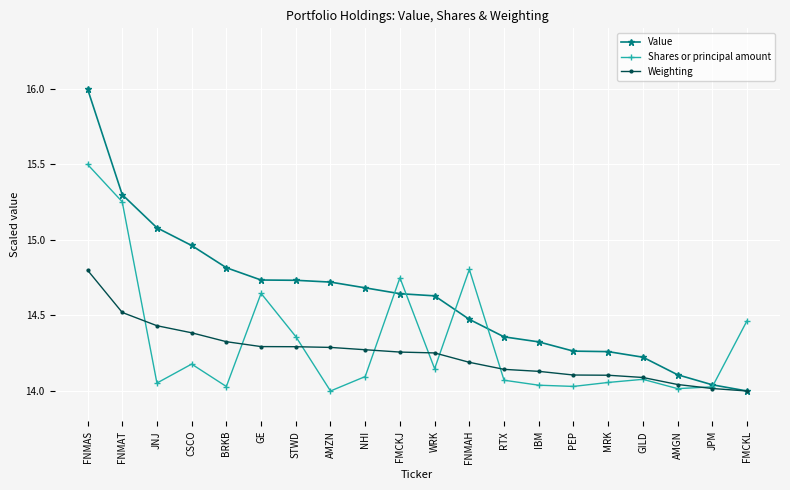

Which series has the largest range (max minus min)?

Value